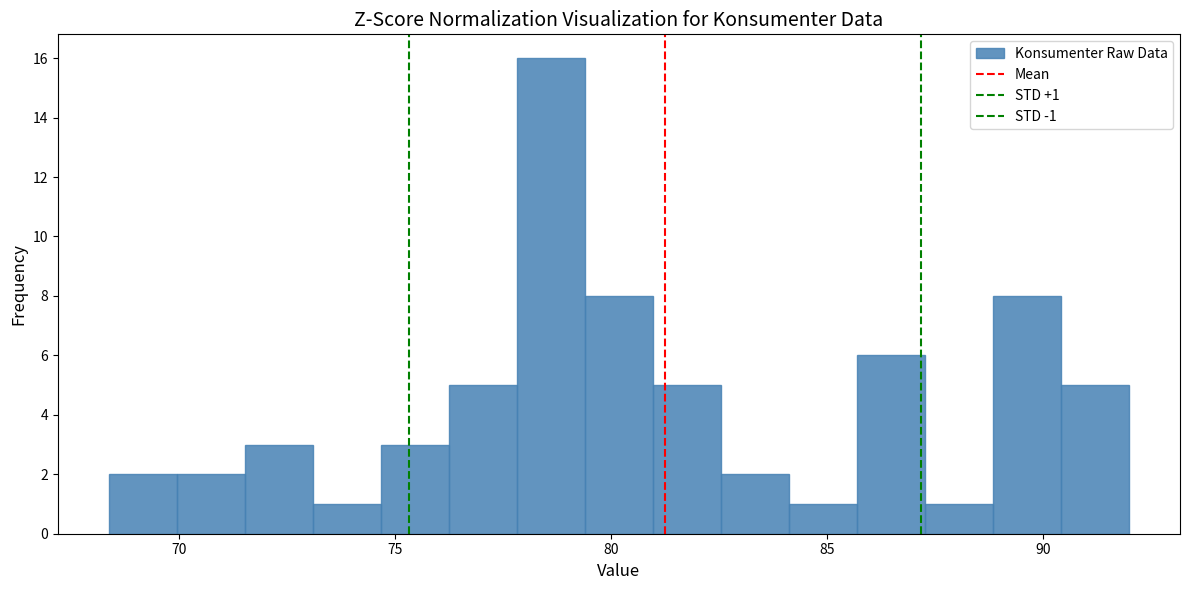

Read against the x-axis, roughly where is the centre of the tallest bar?

78.5